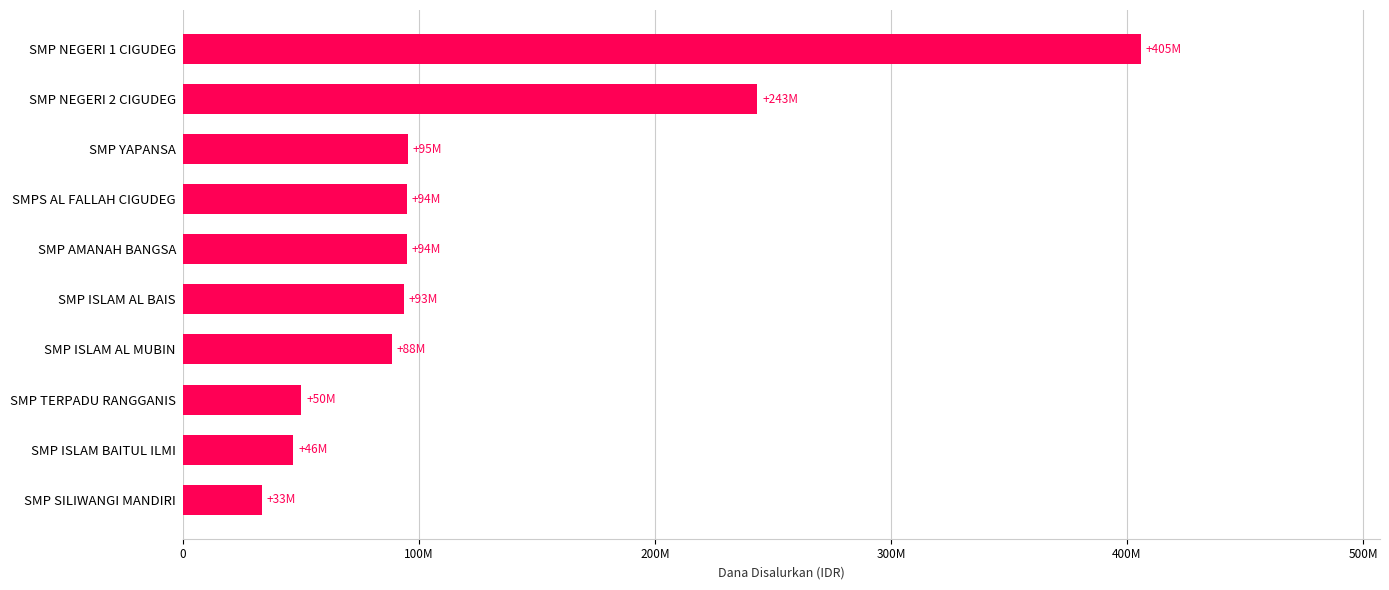

Count the number of categories in the chart.

10